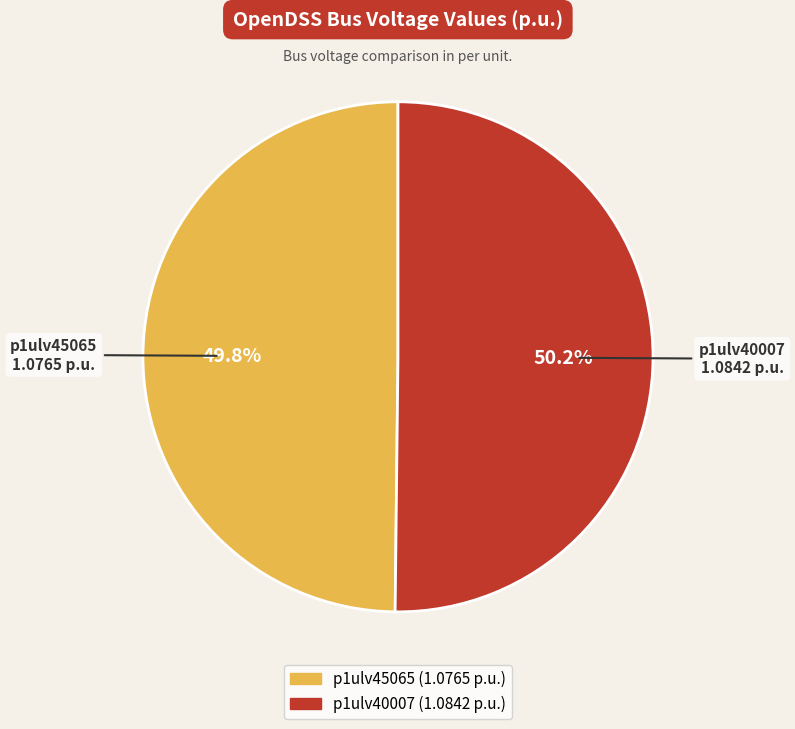

How many segments does this pie chart have?

2